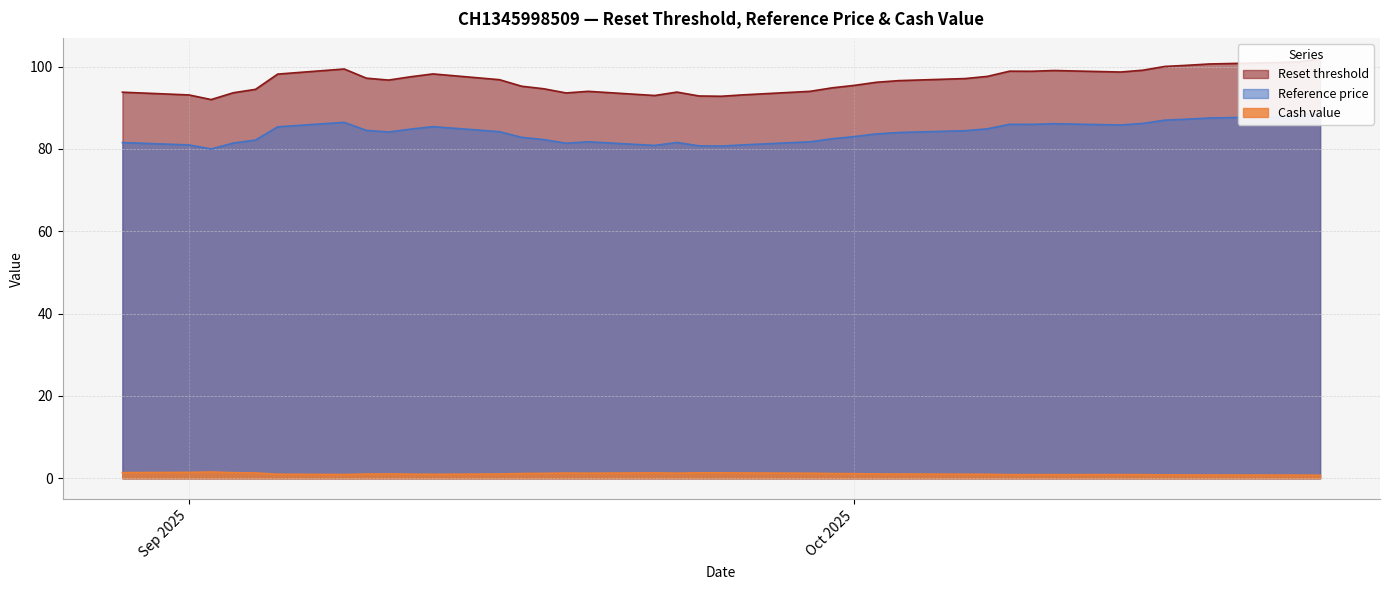

What is the total value across all series at Sep 2025?

175.5